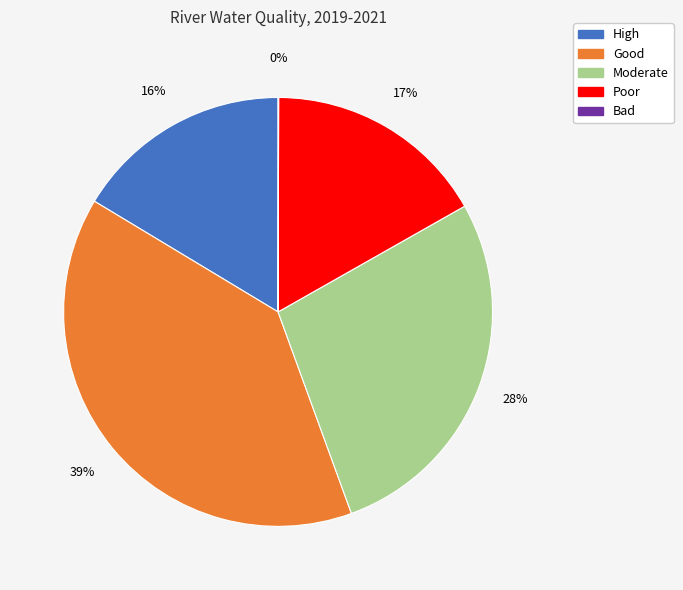

To the nearest percent, what percentage of the pie is Good?

39%